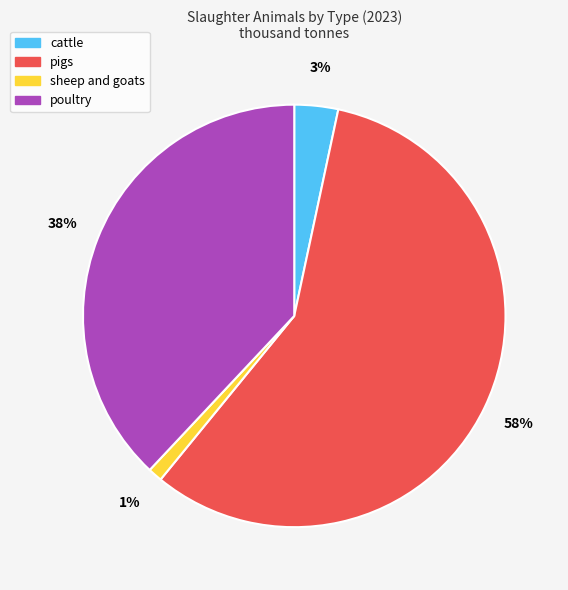

Which slice is the smallest?

sheep and goats